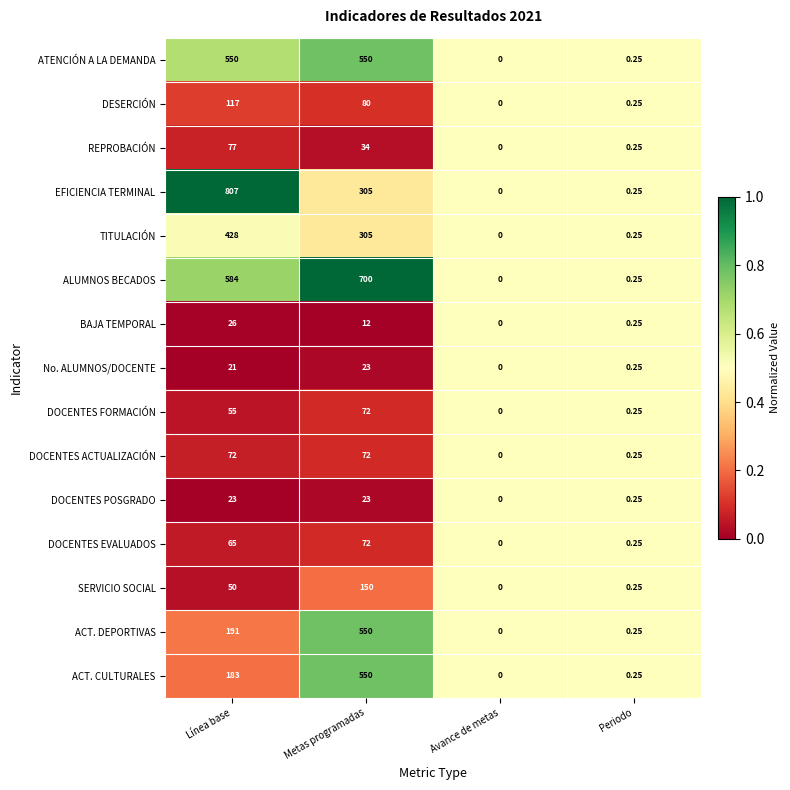

How many categories are shown in the chart?

4